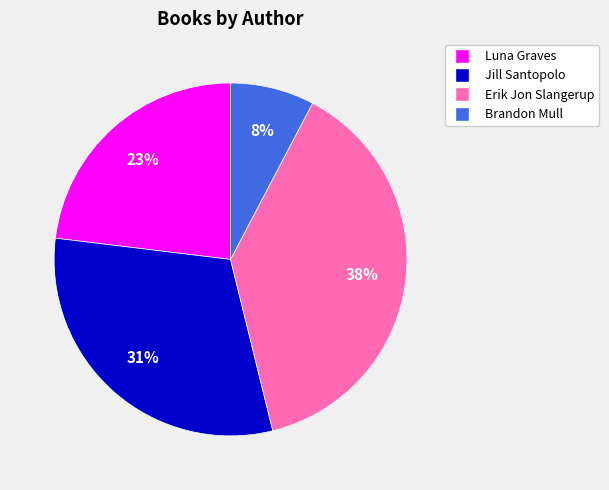

To the nearest percent, what portion does Luna Graves represent?

23%